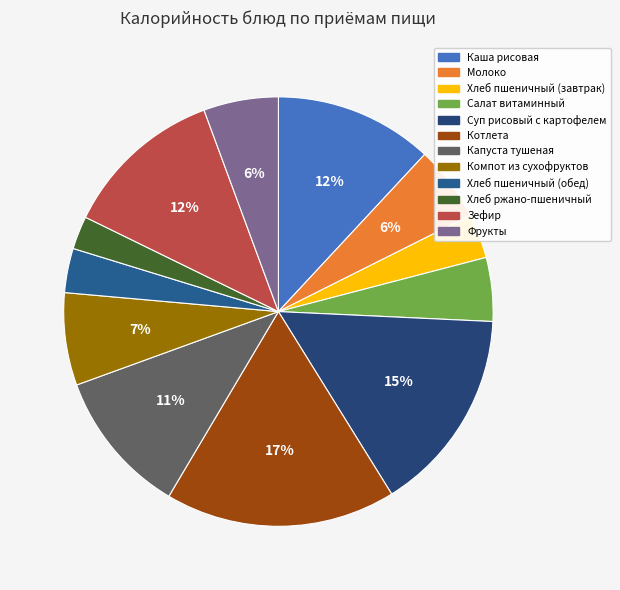

Is the sum of Капуста тушеная and Зефир greater than half?

No